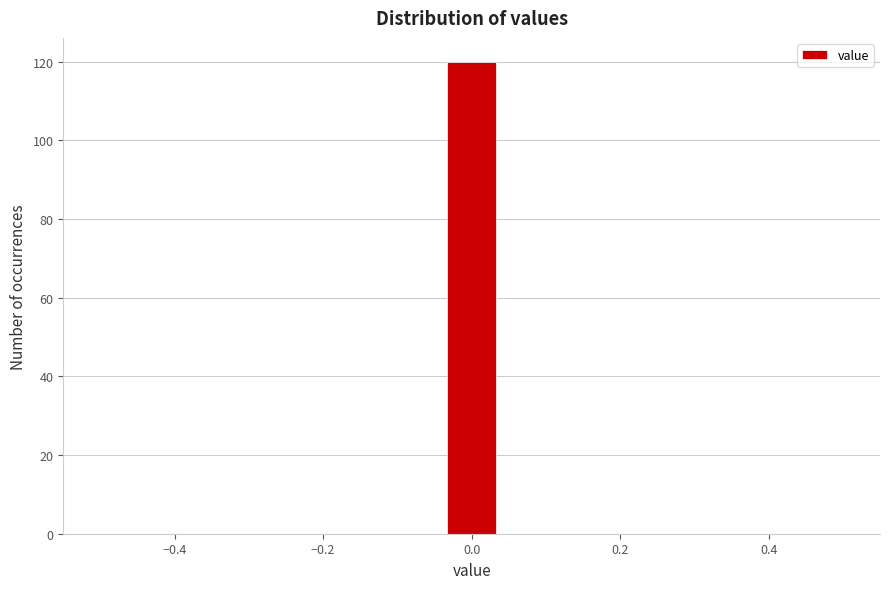

Read against the x-axis, roughly where is the centre of the tallest bar?

0.00